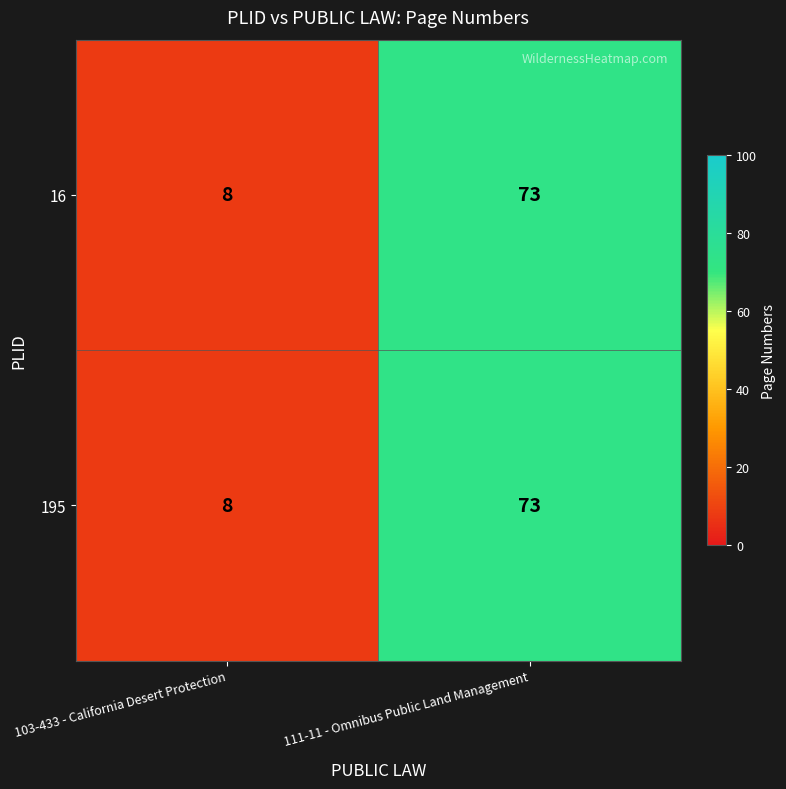

True or false: 195 has a value of 34 at 111-11 - Omnibus Public Land Management.

False